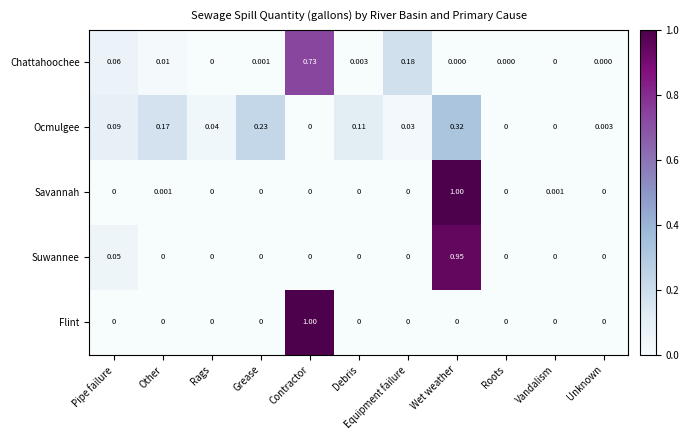

Which series has the largest total across all categories?

Savannah